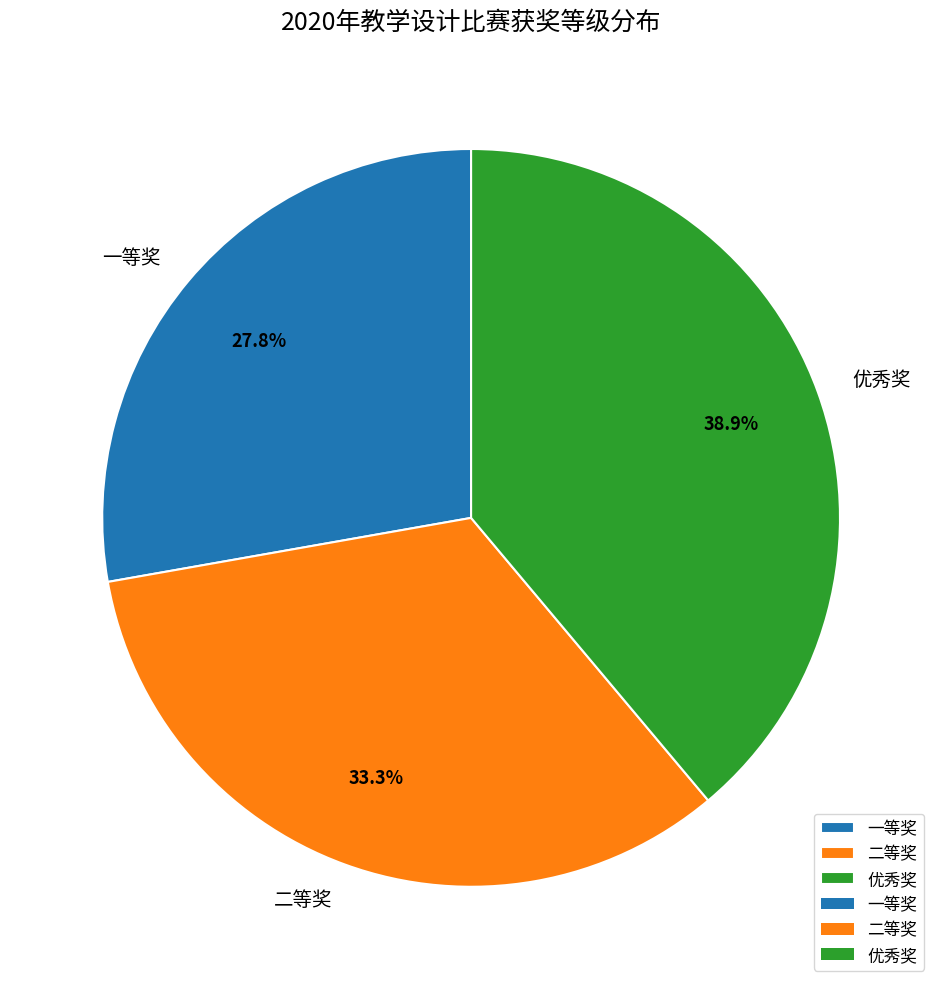

Is it true that 一等奖 is 37% of the pie?

False